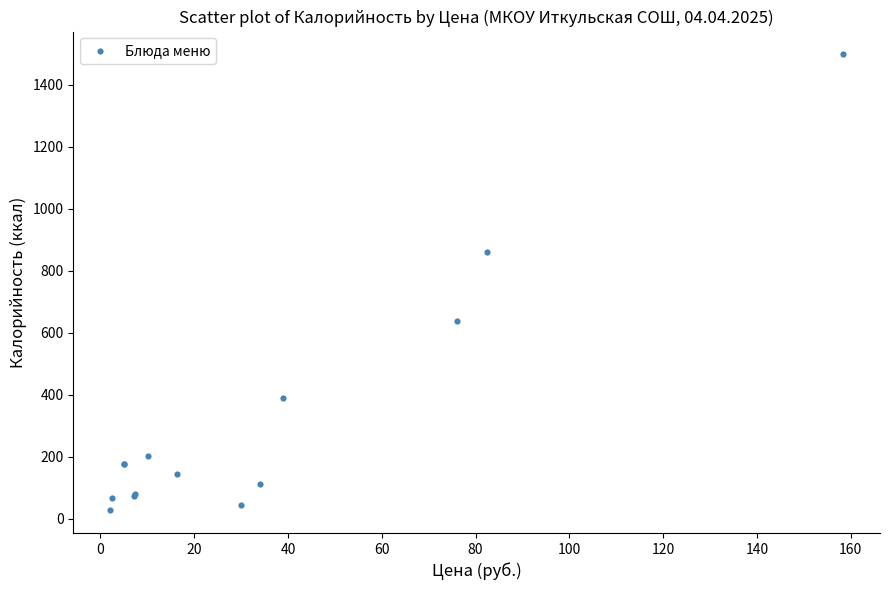

What Y value in the scatter plot is closest to 762?

858.8